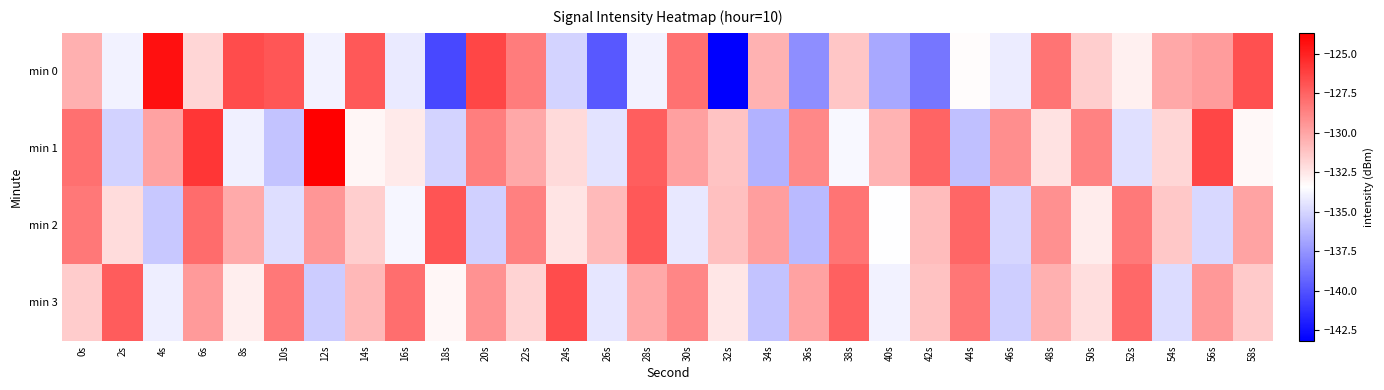

Reading right to left, extract all data points from this chart.

min 0: 58s=-126.7	56s=-129.6	54s=-130.2	52s=-132.8	50s=-131.6	48s=-128.2	46s=-134.1	44s=-133.3	42s=-138.6	40s=-136.7	38s=-131.3	36s=-137.7	34s=-130.5	32s=-143.2	30s=-128.1	28s=-133.9	26s=-139.8	24s=-135.1	22s=-128.4	20s=-126.4	18s=-140.4	16s=-134.2	14s=-127.1	12s=-133.9	10s=-127.0	8s=-126.6	6s=-131.9	4s=-124.4	2s=-133.9	0s=-130.4
min 1: 58s=-133.2	56s=-126.4	54s=-131.9	52s=-134.6	50s=-128.7	48s=-132.3	46s=-129.1	44s=-135.8	42s=-127.5	40s=-130.6	38s=-133.7	36s=-128.9	34s=-136.4	32s=-131.2	30s=-129.8	28s=-127.3	26s=-134.5	24s=-132.0	22s=-130.1	20s=-128.5	18s=-135.1	16s=-132.6	14s=-133.1	12s=-123.7	10s=-135.7	8s=-134.0	6s=-125.8	4s=-129.9	2s=-135.1	0s=-128.0
min 2: 58s=-130.0	56s=-134.9	54s=-131.3	52s=-128.4	50s=-132.7	48s=-129.2	46s=-135.0	44s=-127.6	42s=-130.9	40s=-133.5	38s=-128.1	36s=-136.1	34s=-129.7	32s=-131.0	30s=-134.3	28s=-127.1	26s=-130.8	24s=-132.4	22s=-128.6	20s=-135.2	18s=-126.9	16s=-133.8	14s=-131.6	12s=-129.4	10s=-134.7	8s=-130.2	6s=-127.8	4s=-135.5	2s=-132.1	0s=-128.3
min 3: 58s=-131.4	56s=-129.5	54s=-134.8	52s=-127.7	50s=-132.2	48s=-130.4	46s=-135.3	44s=-128.2	42s=-131.1	40s=-133.9	38s=-127.4	36s=-129.9	34s=-135.7	32s=-132.5	30s=-128.8	28s=-130.1	26s=-134.4	24s=-126.6	22s=-131.8	20s=-129.3	18s=-133.1	16s=-127.9	14s=-130.7	12s=-135.4	10s=-128.3	8s=-132.8	6s=-129.6	4s=-134.1	2s=-127.2	0s=-131.5